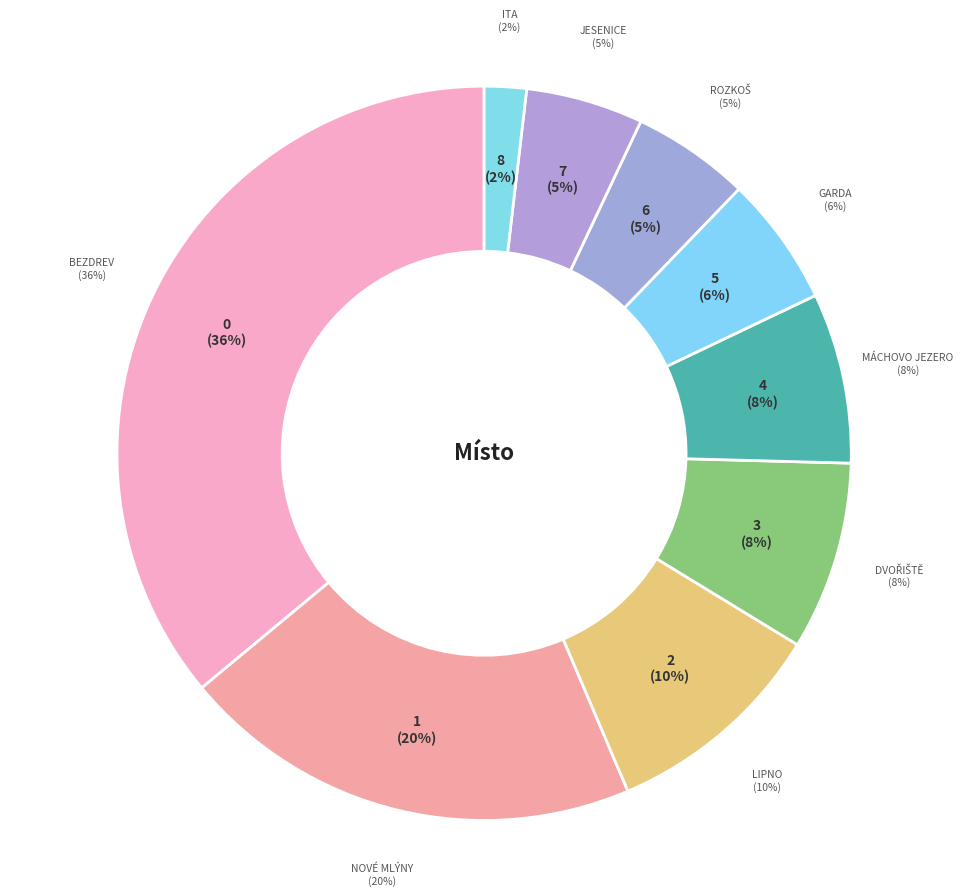

Does any single category account for the majority?

No